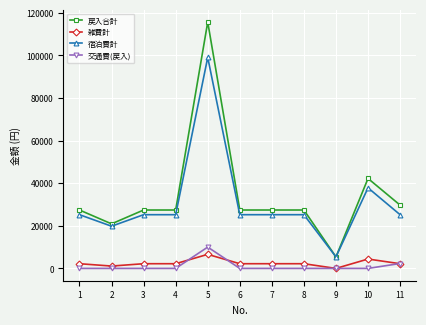

What is the value of the 戻入合計 point at the 6th from the left?

27400